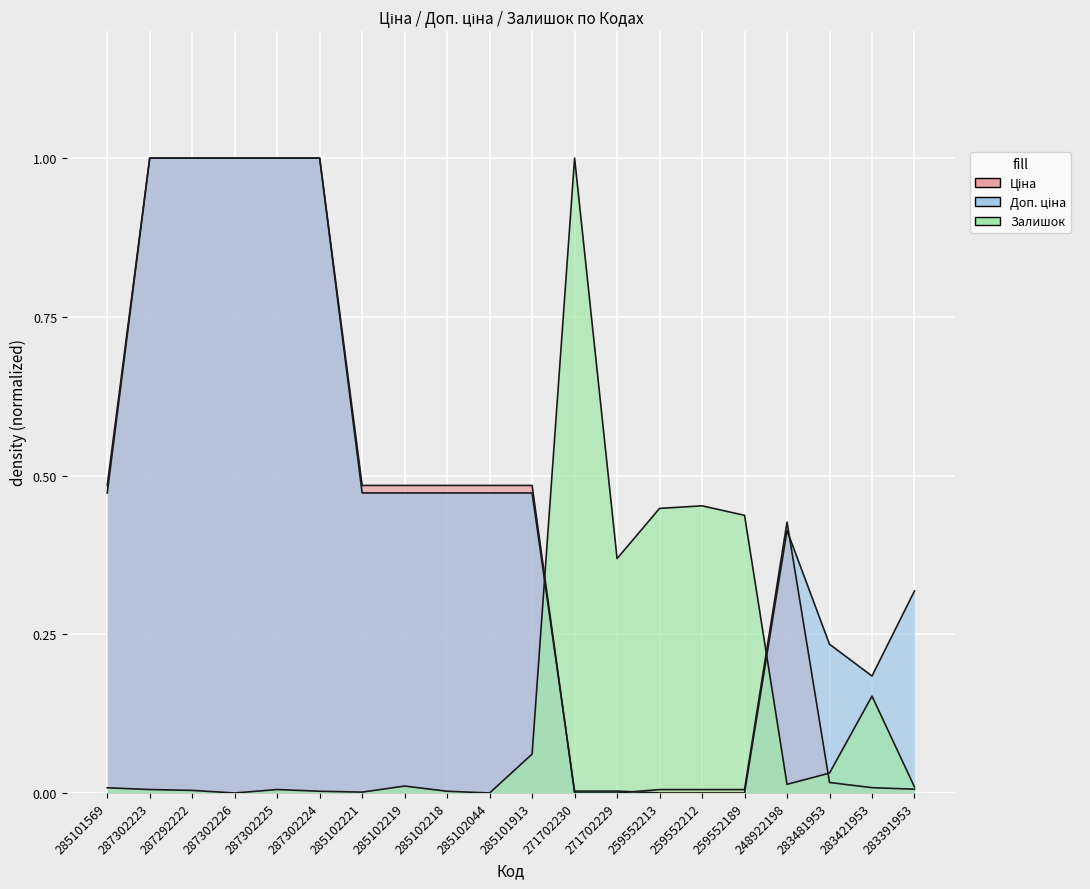

What position from the right is 285102044?

11